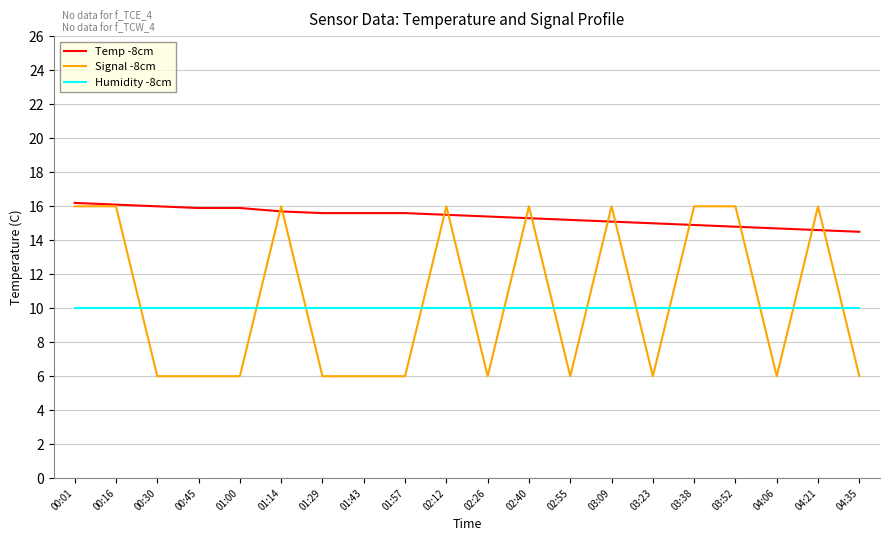

Count the number of data series in this chart.

3